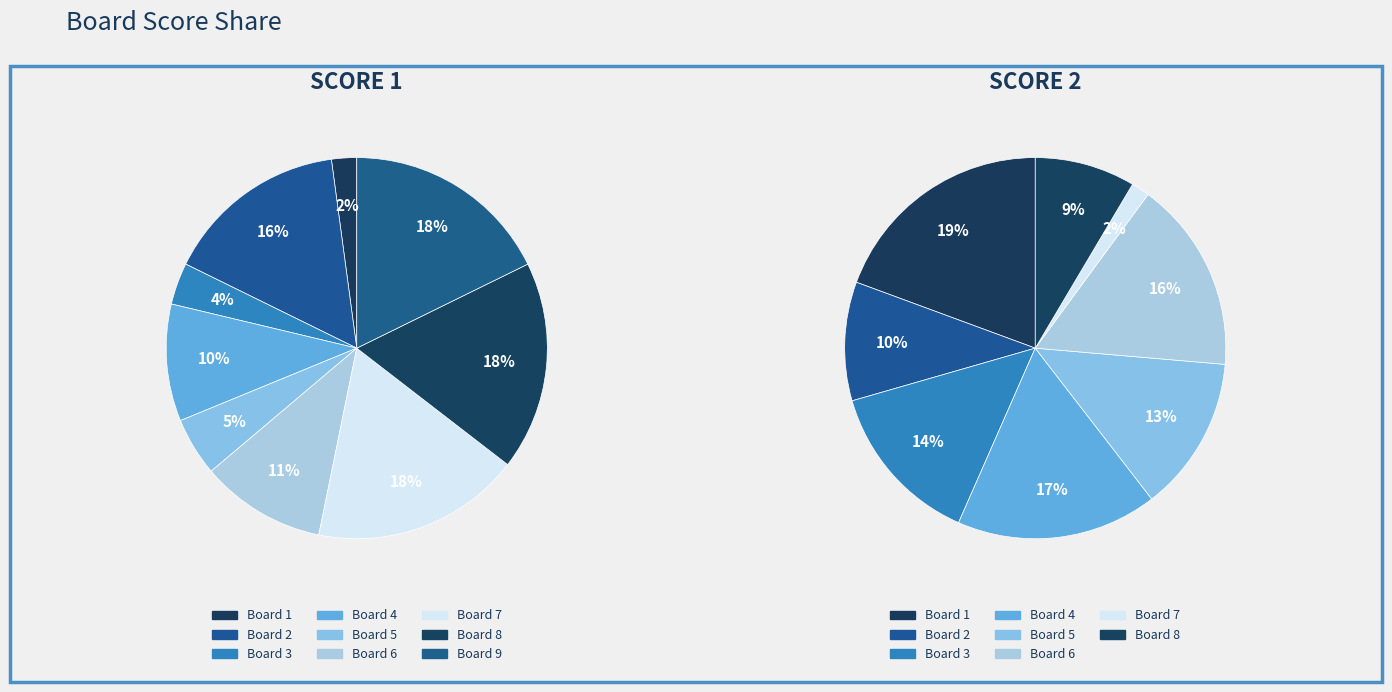

At 5, list the series in order from largest to smallest.

Score 2, Score 1